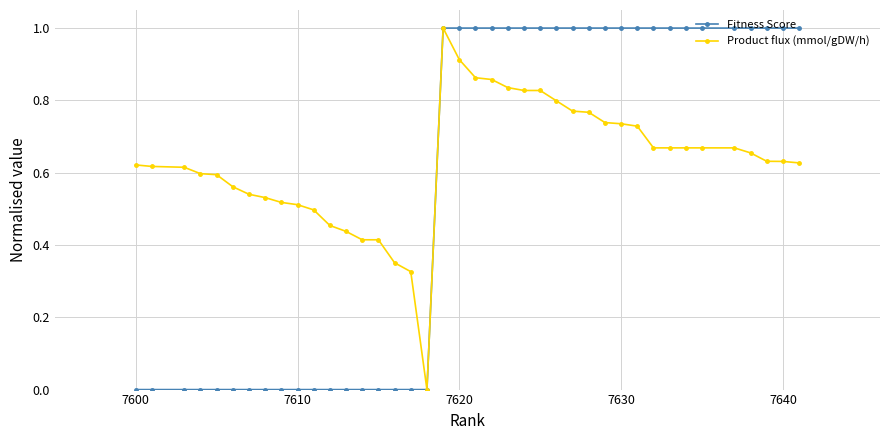

Which series has the largest total across all categories?

Product flux (mmol/gDW/h)